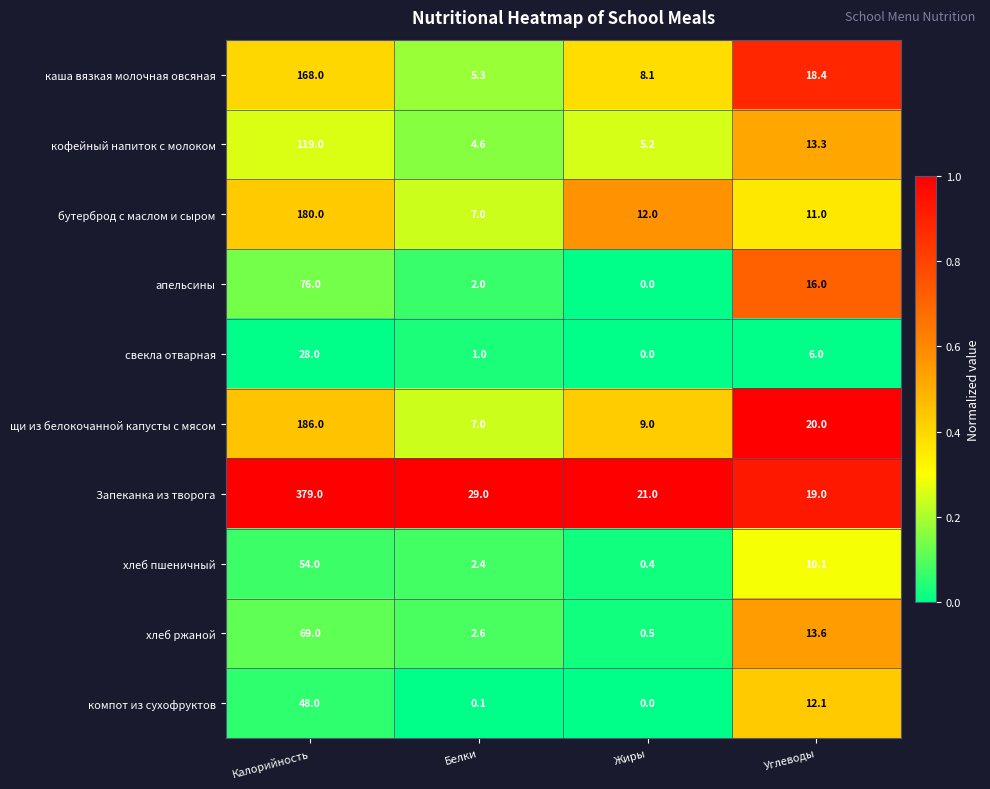

What is the total value across all series at Жиры?

56.2